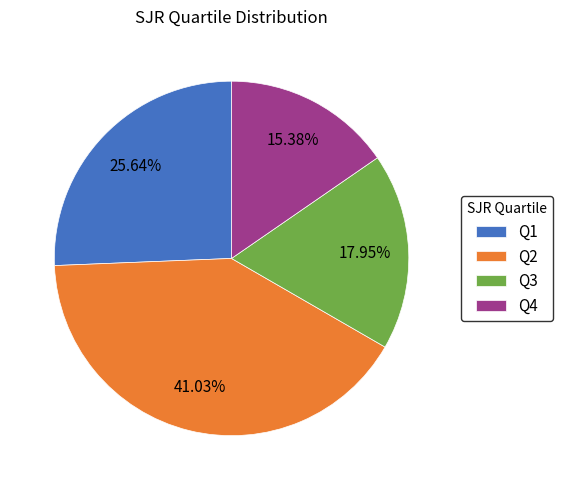

To the nearest percent, what is the difference between the Q3 and Q4 slice percentages?

3%